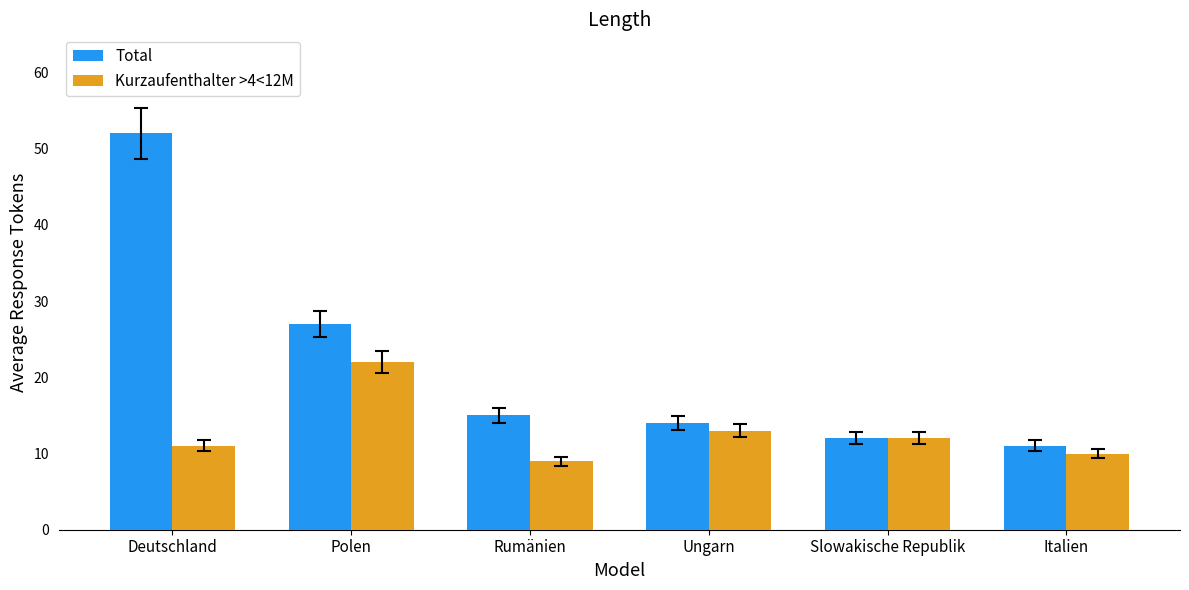

Rank the series by their average value, from highest to lowest.

Total, Kurzaufenthalter >4<12M